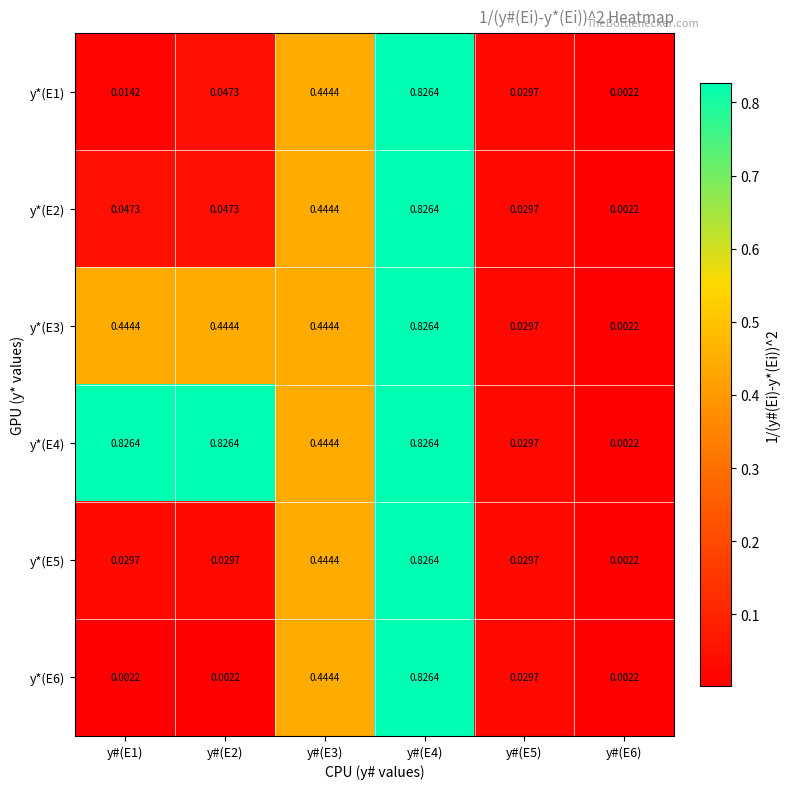

Is the value of y*(E6) at y#(E1) greater than the value of y*(E1) at y#(E1)?

No